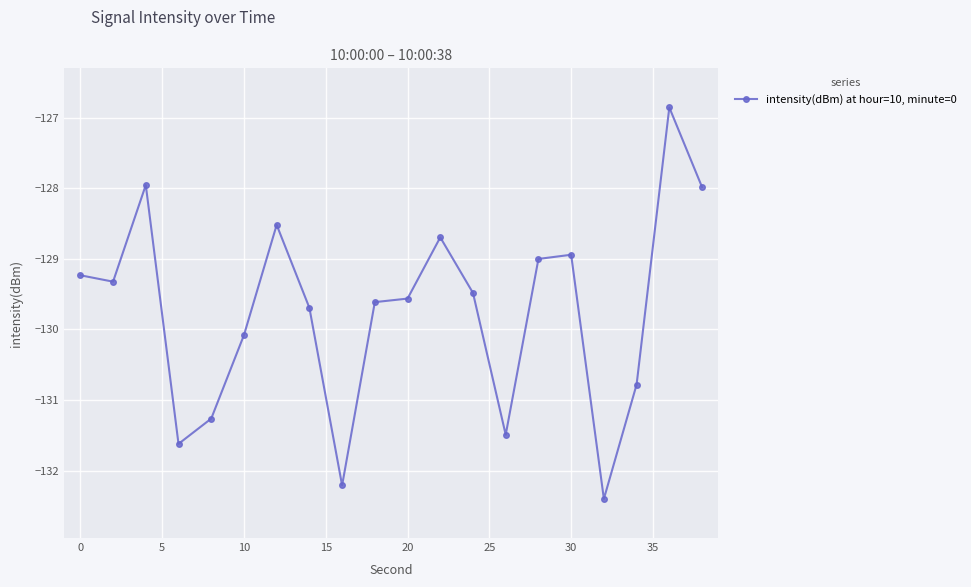

What is the difference between the second highest and second lowest values?

4.3